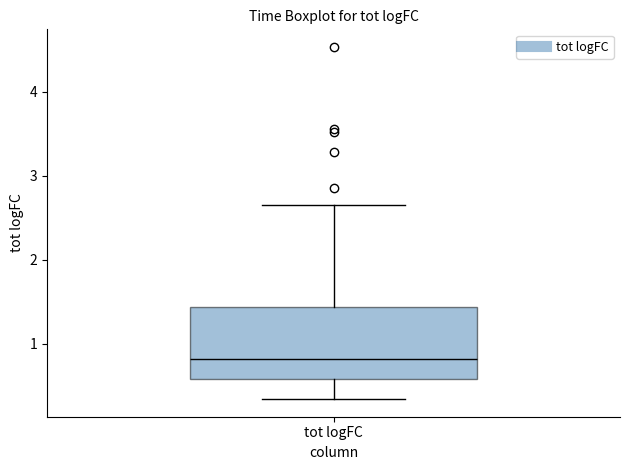

Read this box plot against the y-axis: the position of the median line, the range covered by the box, and the ends of both whiskers. The values are not printed on the chart, so give them approximately, as read against the axis.

median 0.8, box 0.6 to 1.4, whiskers 0.3 to 2.6